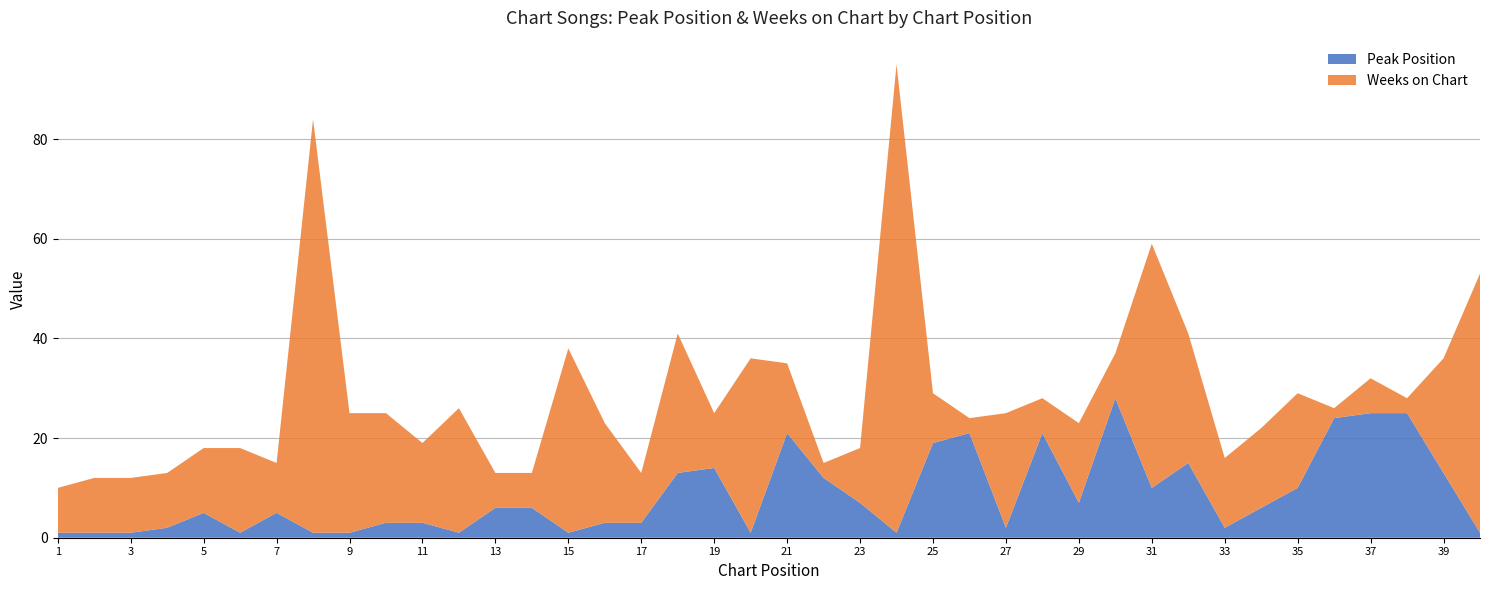

Reading left to right, extract all data points from this chart.

Peak Position: 1=1	2=1	3=1	4=2	5=5	6=1	7=5	8=1	9=1	10=3	11=3	12=1	13=6	14=6	15=1	16=3	17=3	18=13	19=14	20=1	21=21	22=12	23=7	24=1	25=19	26=21	27=2	28=21	29=7	30=28	31=10	32=15	33=2	34=6	35=10	36=24	37=25	38=25	39=13	40=1
Weeks on Chart: 1=9	2=11	3=11	4=11	5=13	6=17	7=10	8=83	9=24	10=22	11=16	12=25	13=7	14=7	15=37	16=20	17=10	18=28	19=11	20=35	21=14	22=3	23=11	24=94	25=10	26=3	27=23	28=7	29=16	30=9	31=49	32=26	33=14	34=16	35=19	36=2	37=7	38=3	39=23	40=52